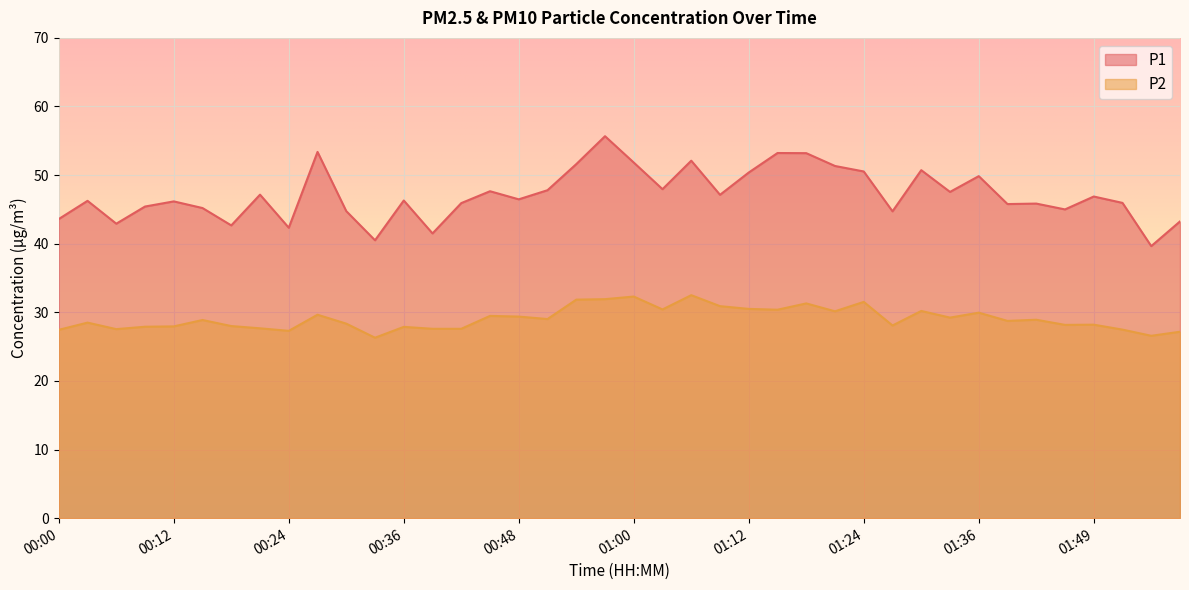

Which series changed the most between 01:21 and 01:43?

P1